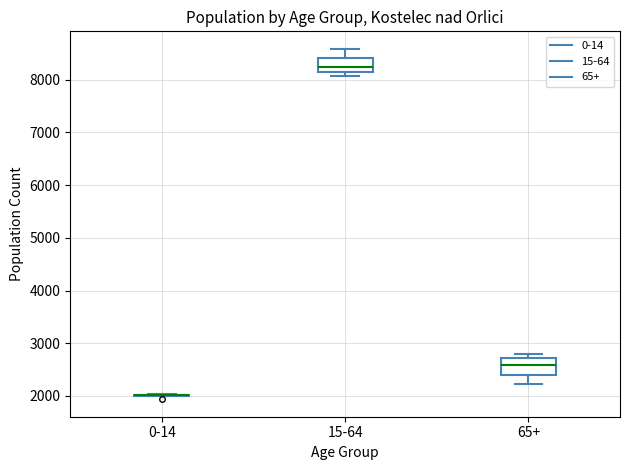

Where does the median line of the box for 65+ sit on the y-axis? The values are not printed on the chart, so give them approximately, as read against the axis.

2600